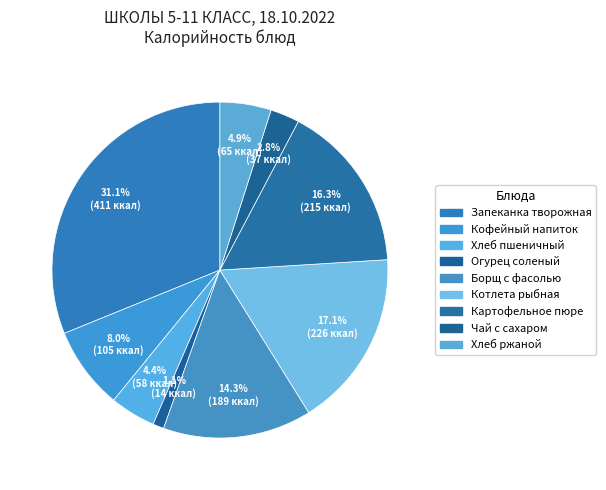

To the nearest percent, what is the combined percentage of Картофельное пюре and Хлеб ржаной?

21%